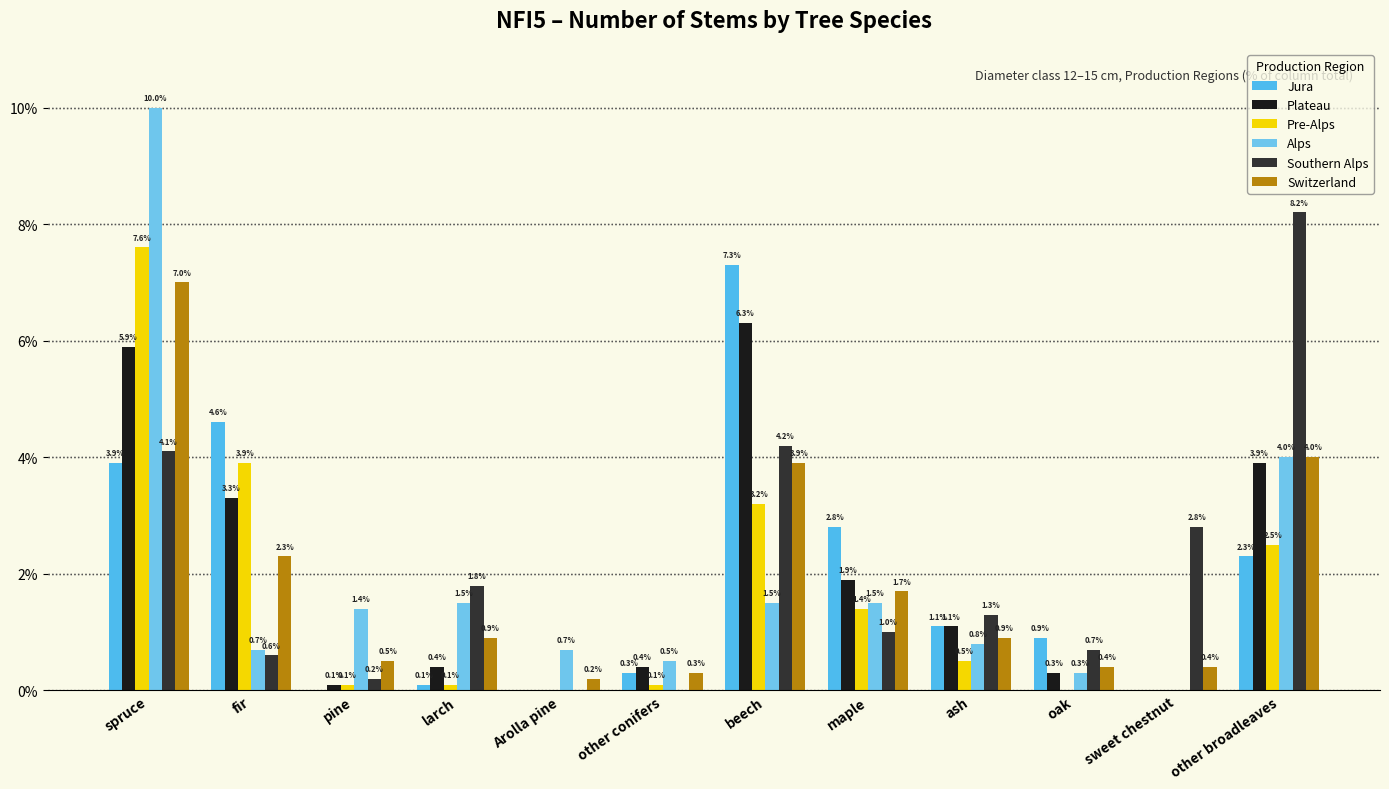

What is the value of the Southern Alps bar at the 12th from the left?

8.2